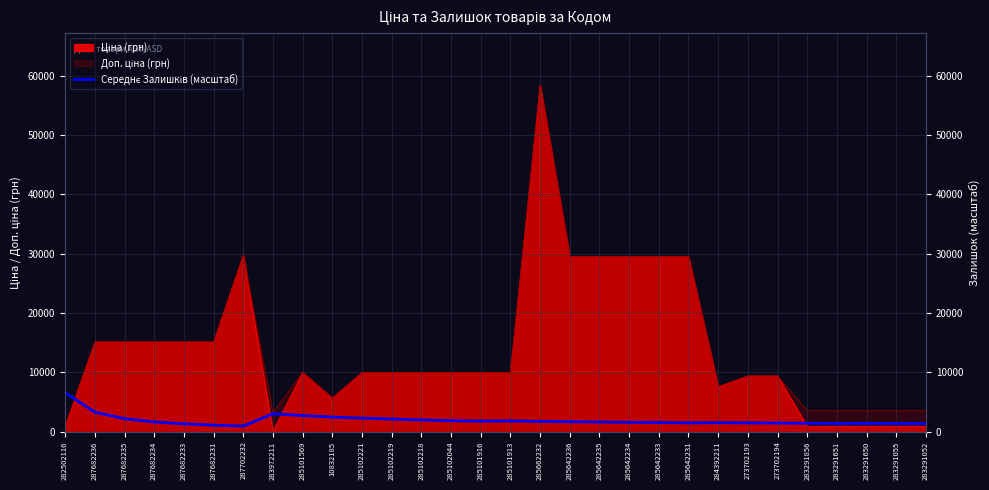

The value at 285102218 is 819.4. True or false?

False